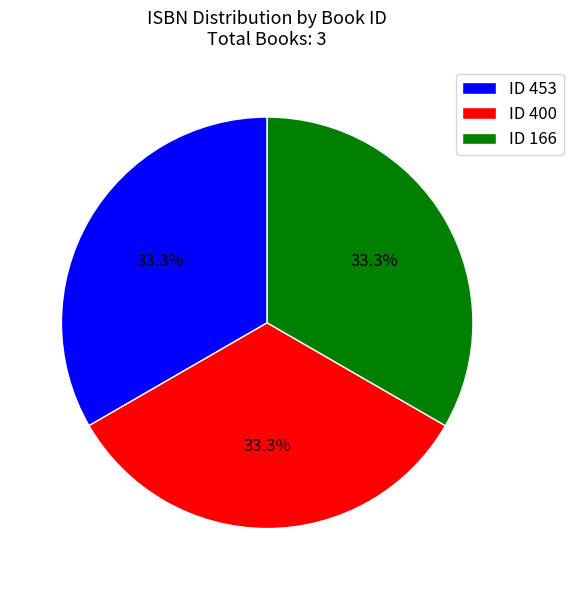

Is the sum of ID 453 and ID 400 greater than half?

Yes